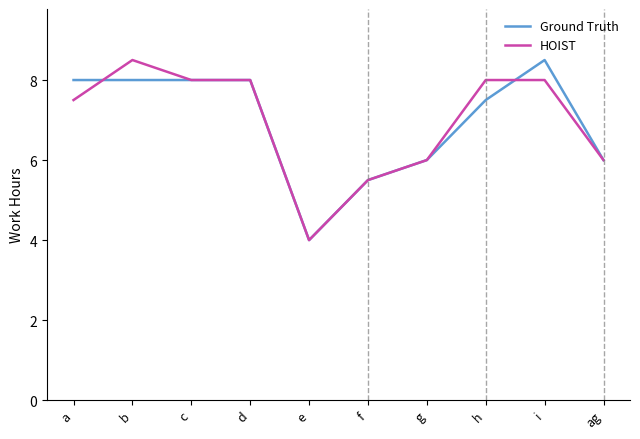

What are all the series names shown in the legend?

Ground Truth, HOIST